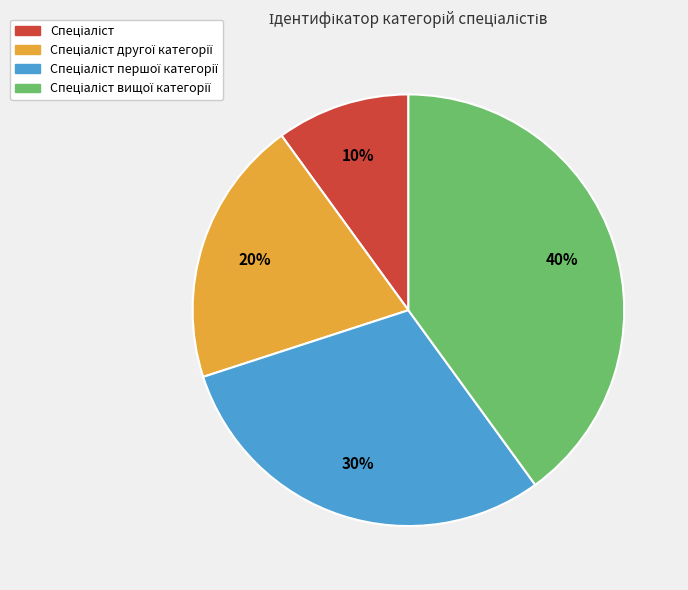

To the nearest percent, what is the difference between the largest and smallest slice percentages?

30%